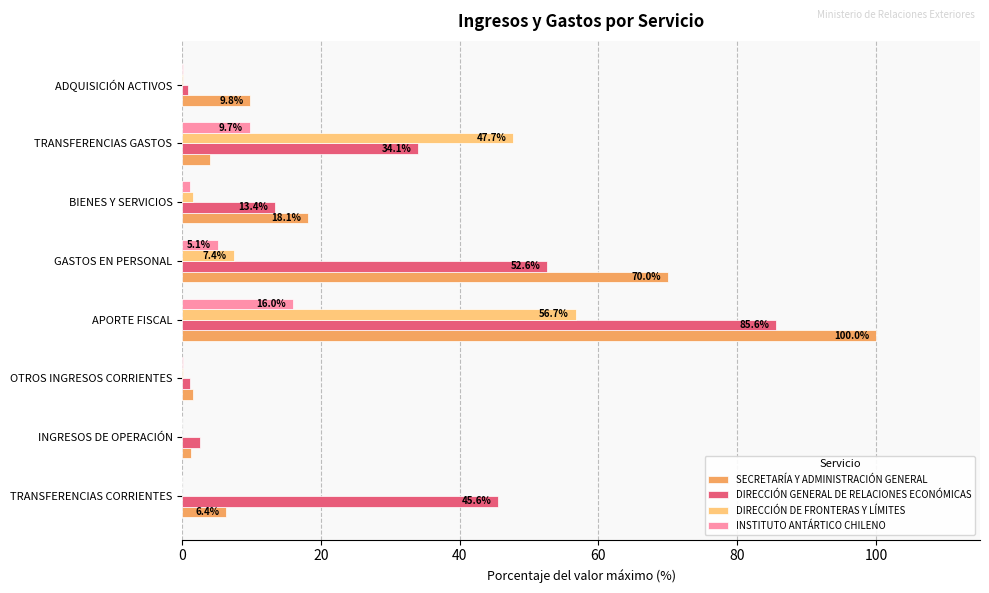

Is the value of SECRETARÍA Y ADMINISTRACIÓN GENERAL at BIENES Y SERVICIOS greater than the value of DIRECCIÓN DE FRONTERAS Y LÍMITES at BIENES Y SERVICIOS?

Yes